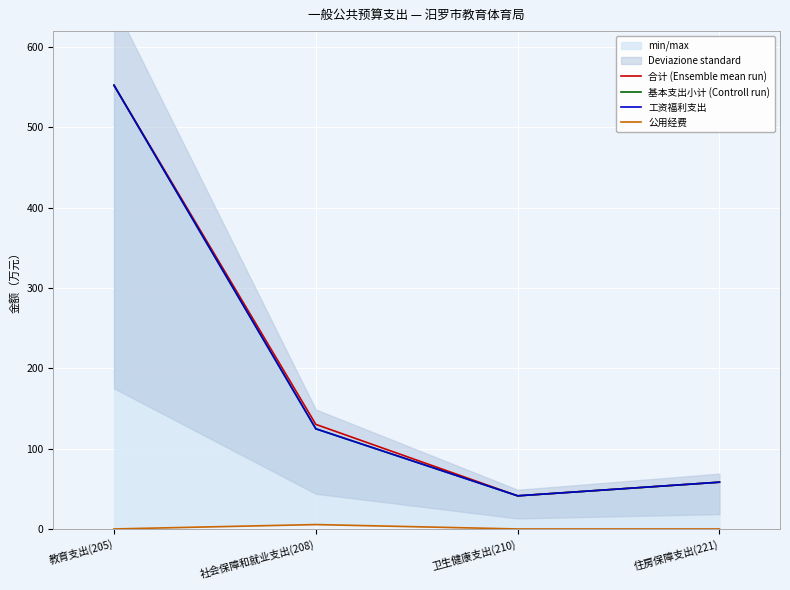

The 公用经费 series shows 0.0 at 住房保障支出(221). True or false?

True